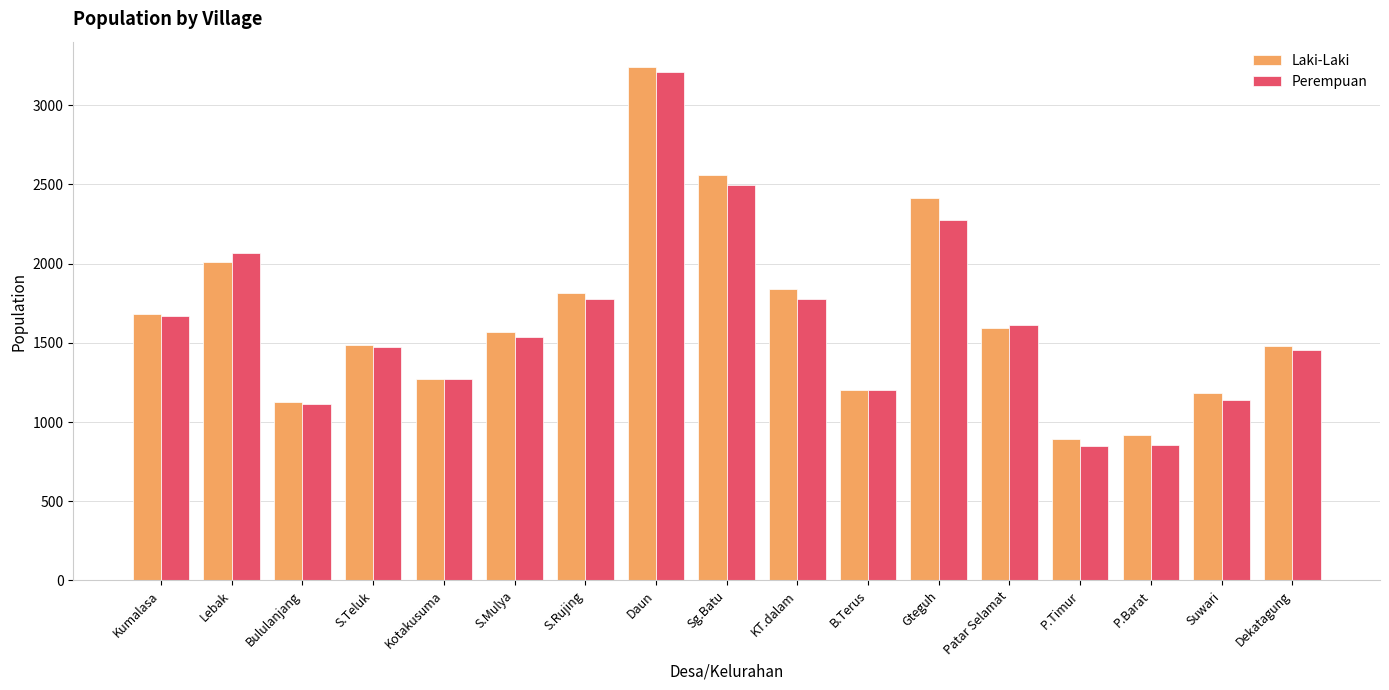

Which label corresponds to the largest value in the chart?

Daun